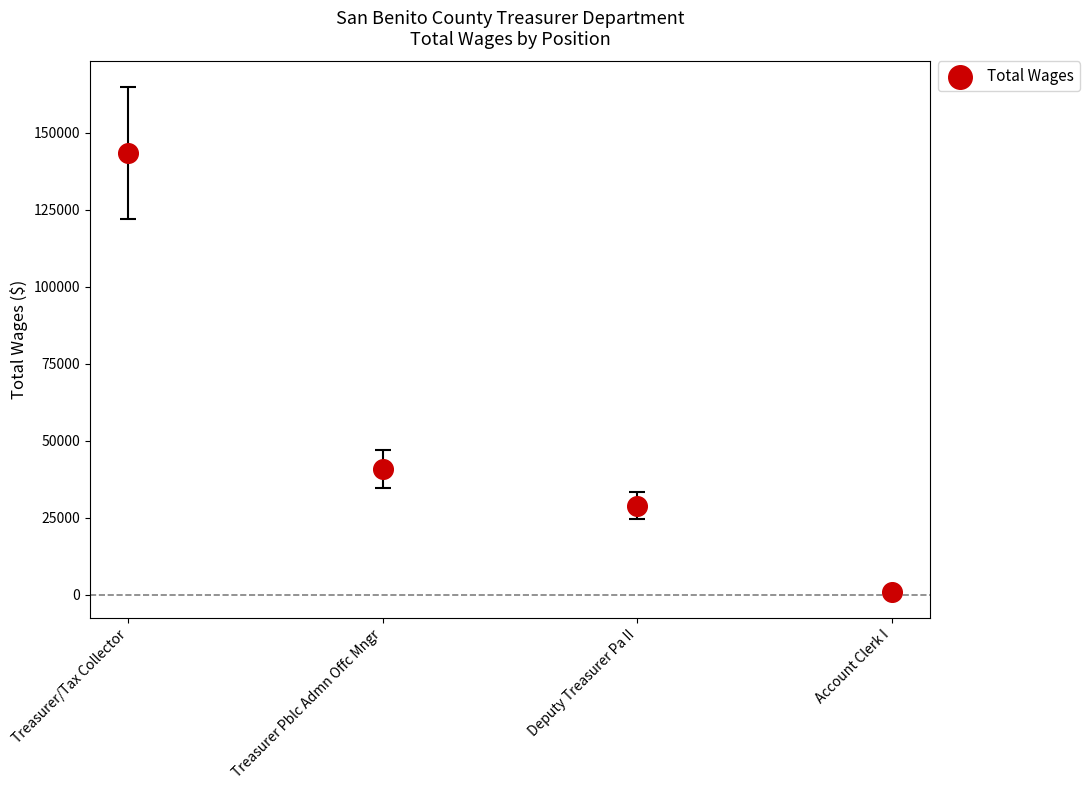

What Y value in the scatter plot is closest to 72105?

40808